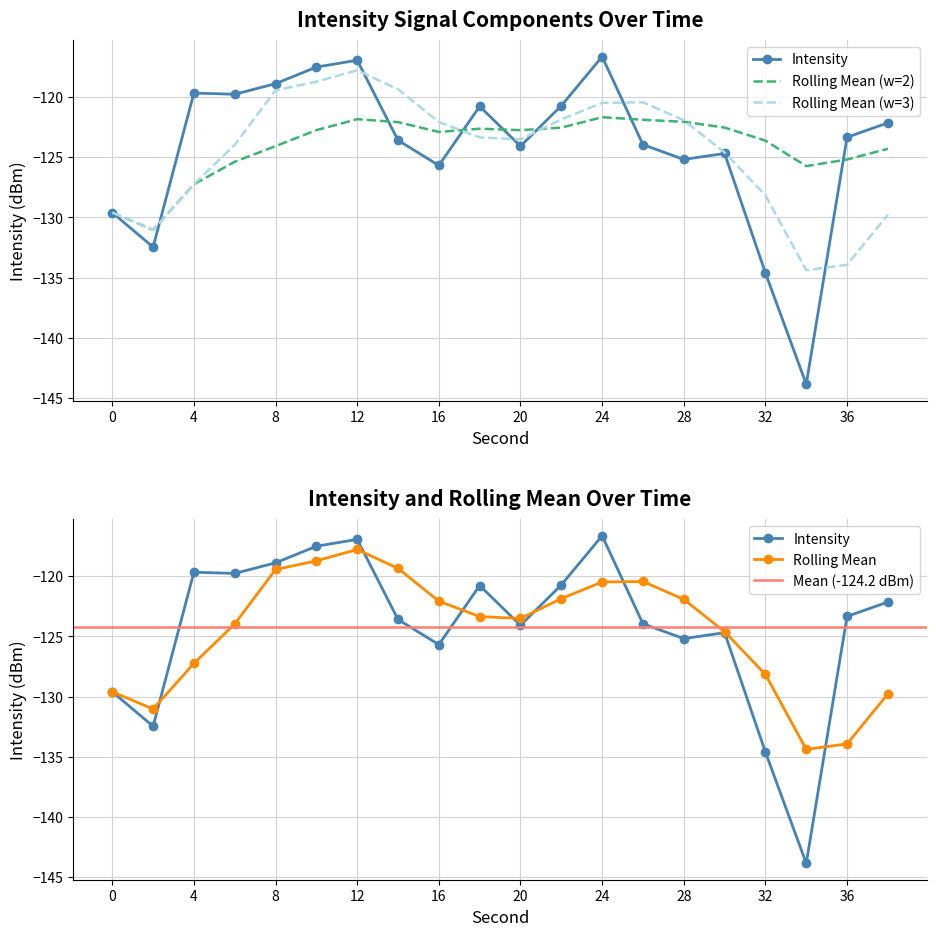

Which label corresponds to the smallest value in the chart?

34